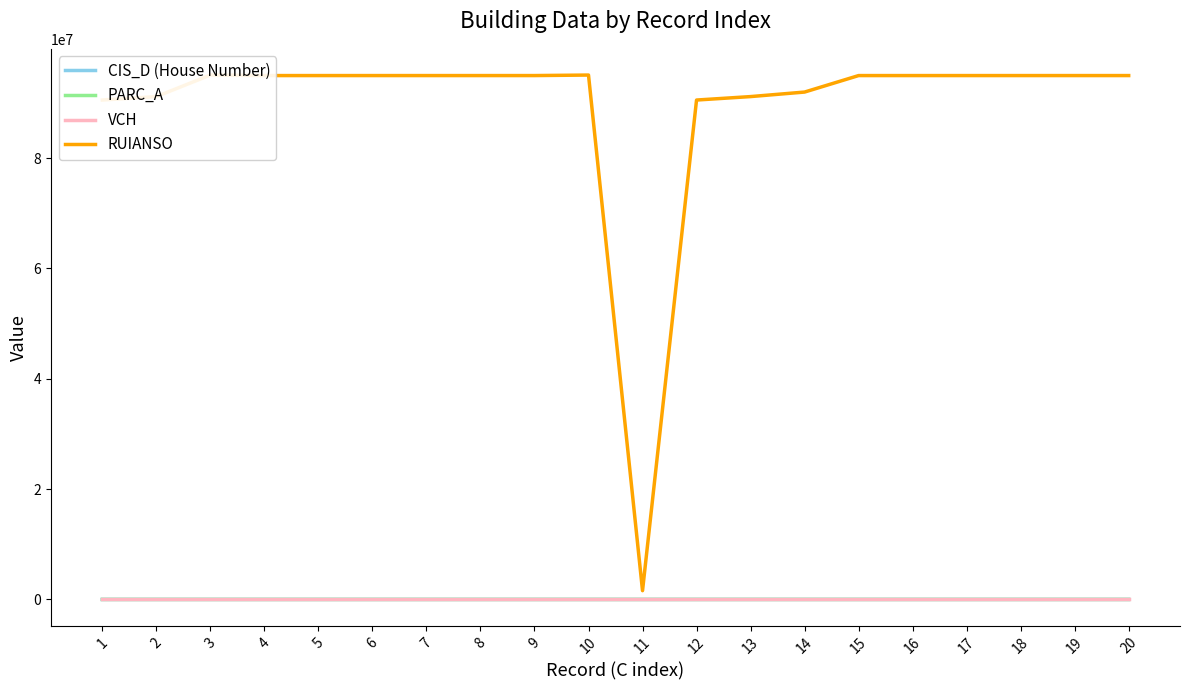

How many values in PARC_A are above zero?

10